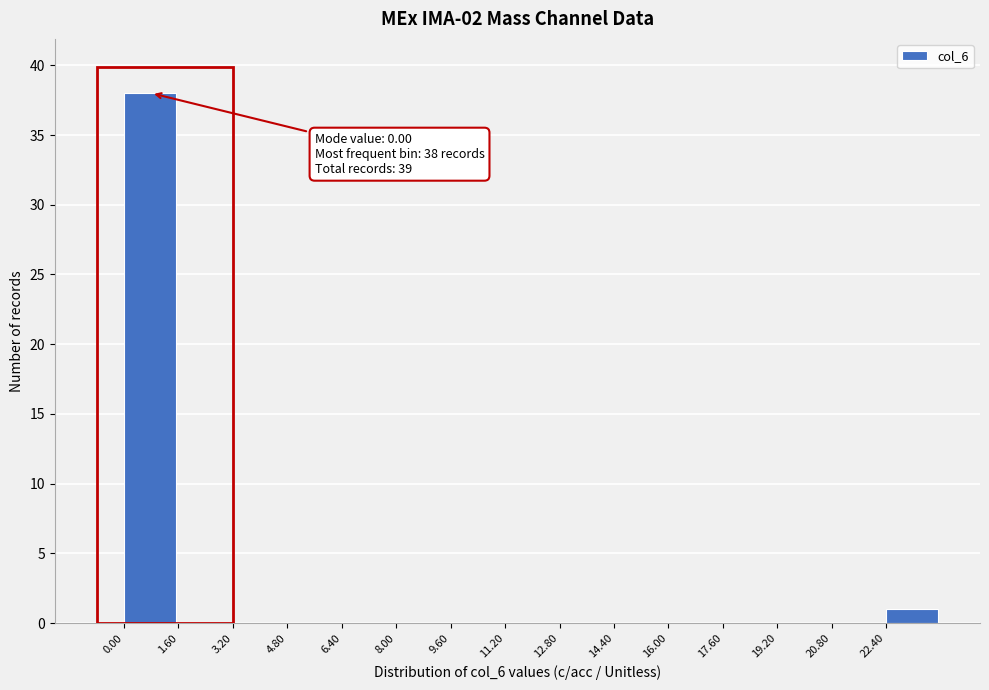

Over which range of the x-axis is the bar tallest?

0.0 to 1.6